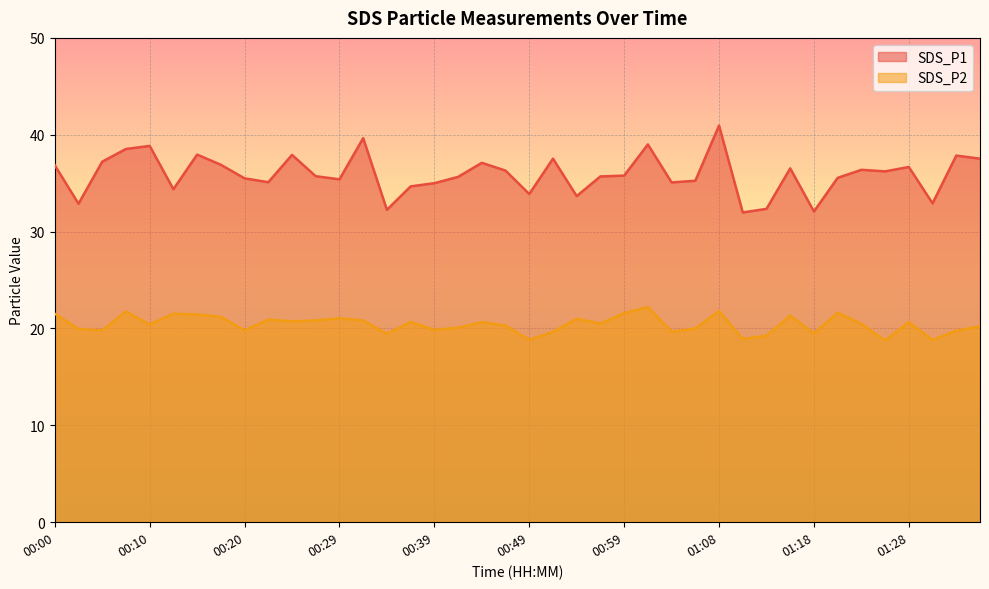

Count the number of categories in the chart.

40